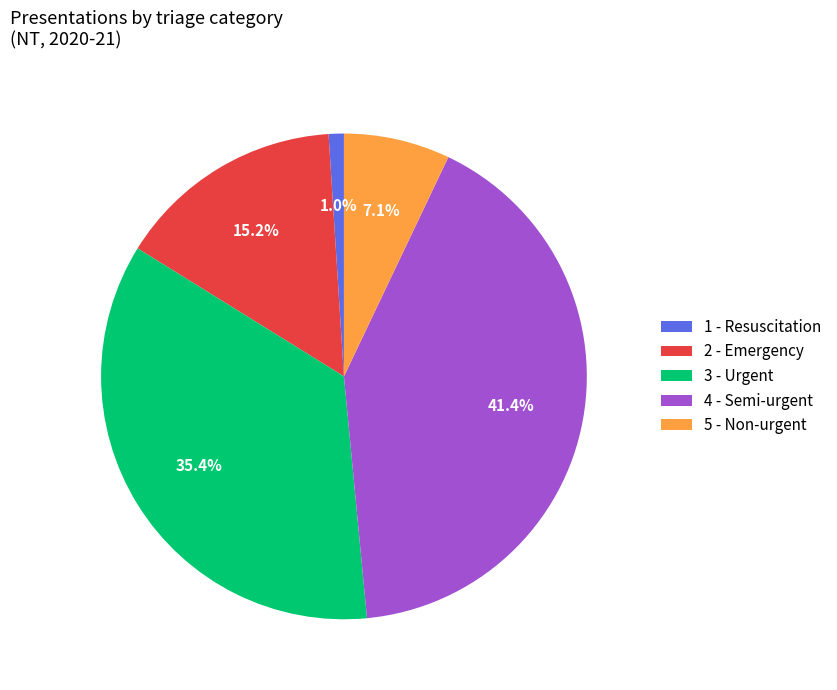

True or false: 3 - Urgent accounts for 1% of the total.

False